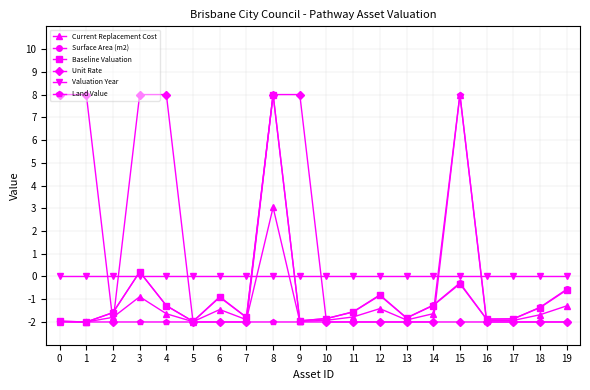

What are all the series names shown in the legend?

Current Replacement Cost, Surface Area (m2), Baseline Valuation, Unit Rate, Valuation Year, Land Value